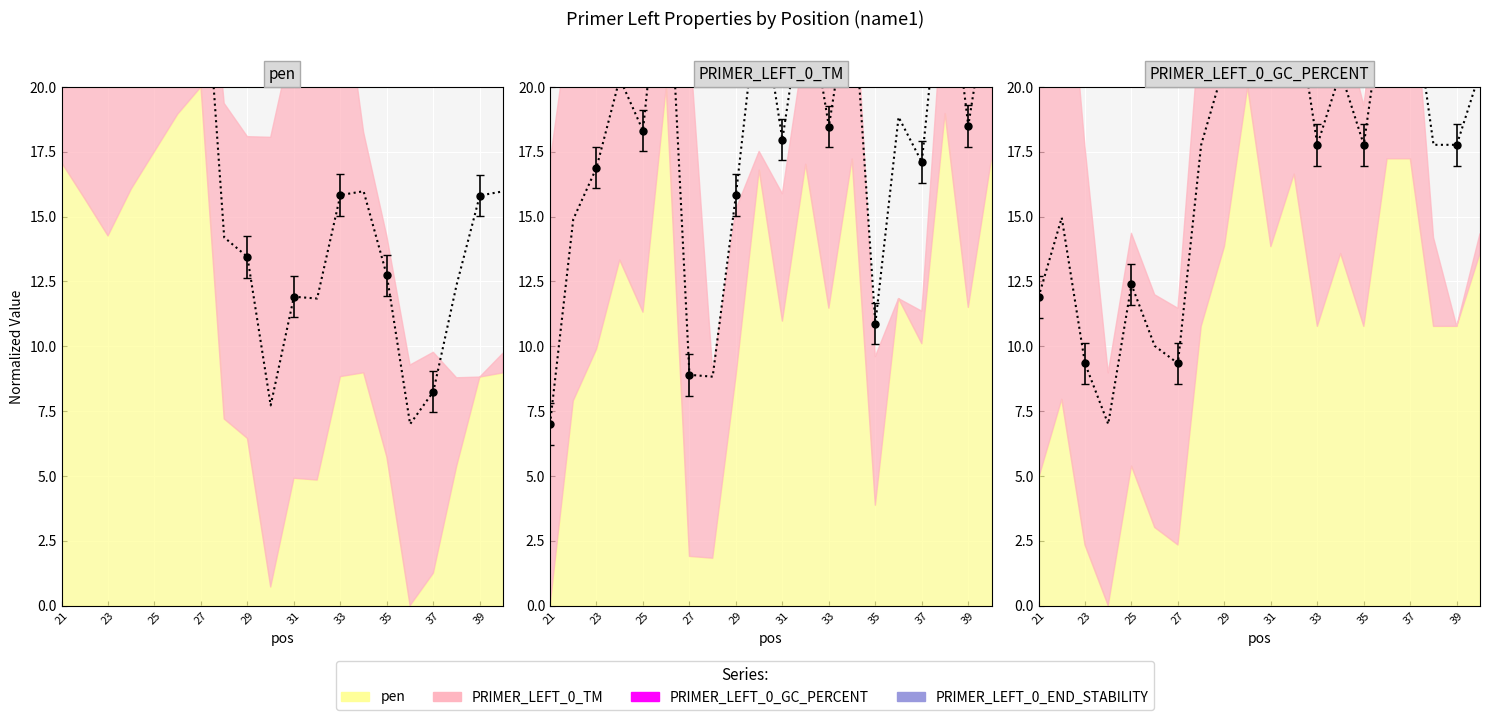

In PRIMER_LEFT_0_TM, how many points are lower than both neighbors (excluding endpoints)?

7